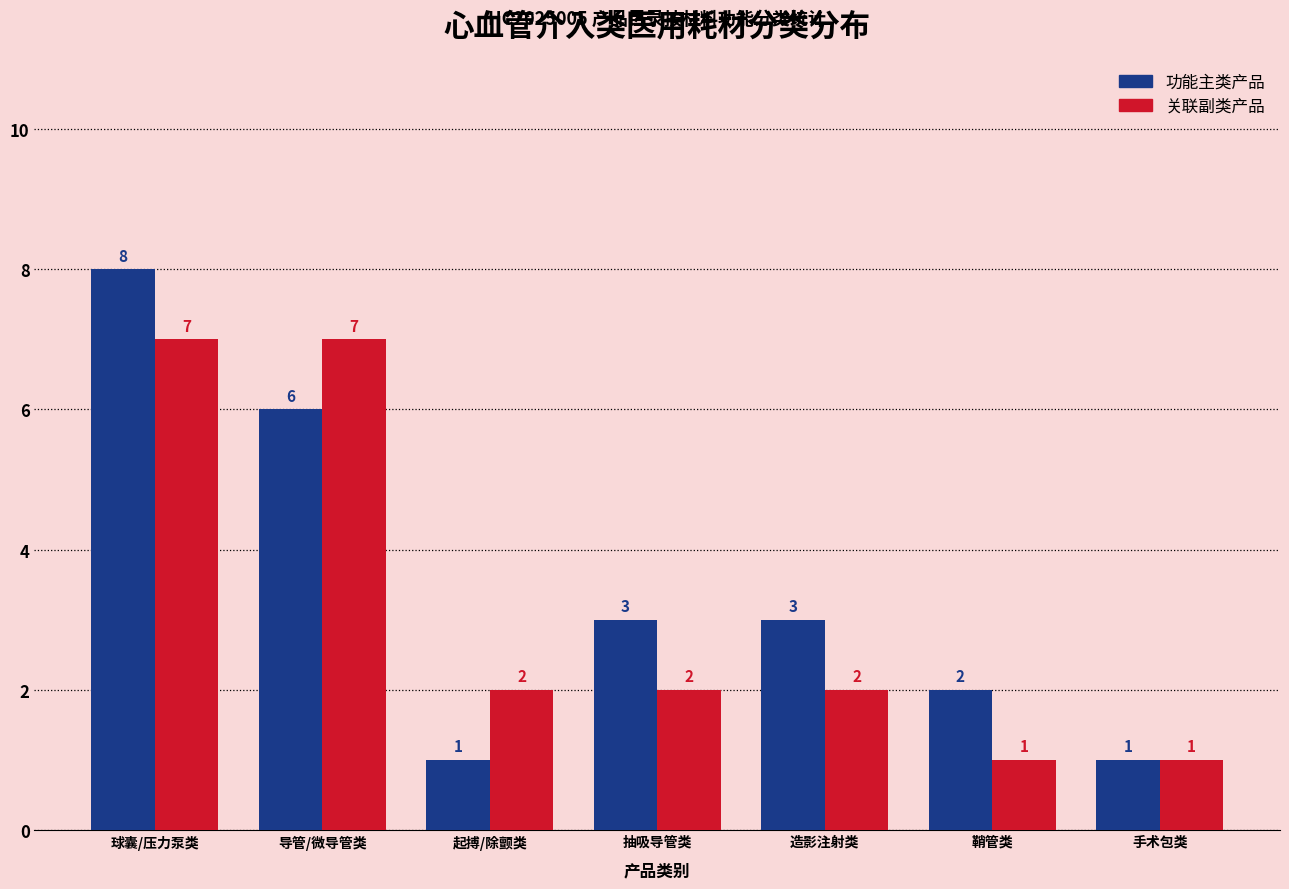

Reading left to right, extract all data points from this chart.

功能主类: 8	6	1	3	3	2	1
关联副类: 7	7	2	2	2	1	1